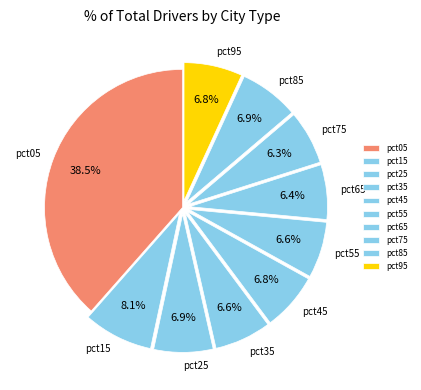

How much of the chart is everything except pct65?

93.6%